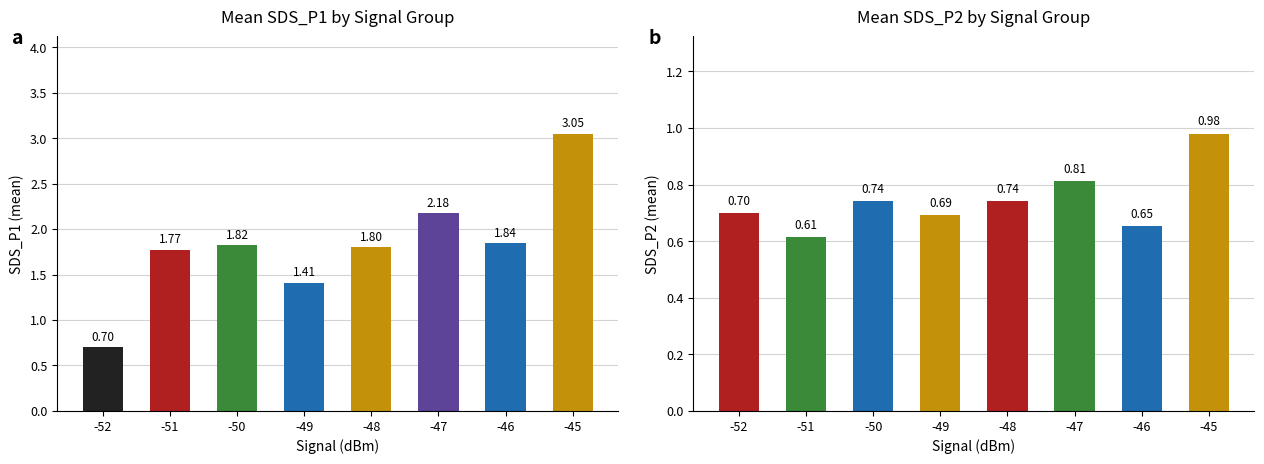

What is the average value of the SDS_P2 series?

0.7